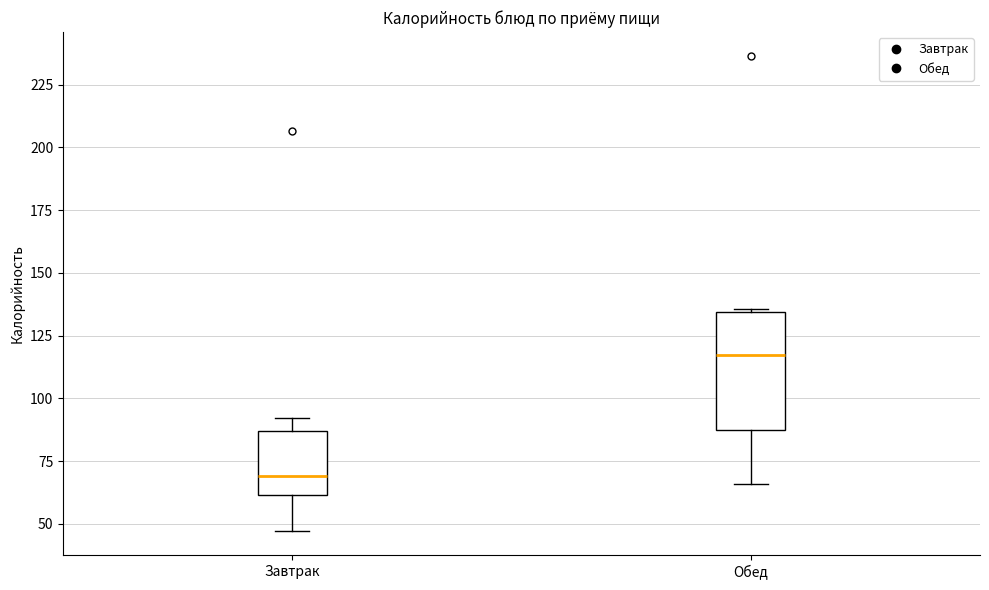

Where is the lower edge of the box for Завтрак on the y-axis? The values are not printed on the chart, so give them approximately, as read against the axis.

60